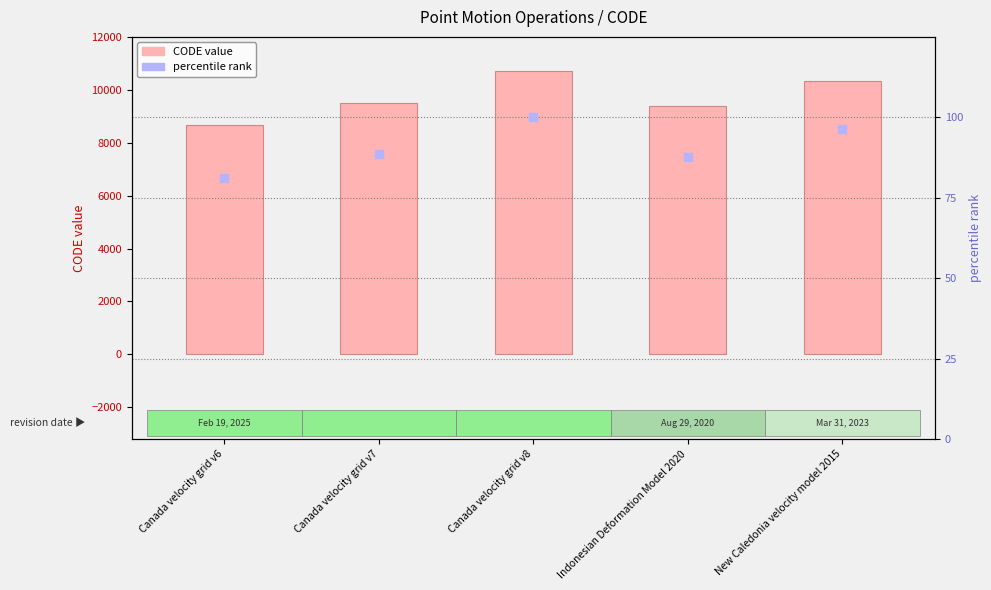

Which series has the largest total across all categories?

CODE